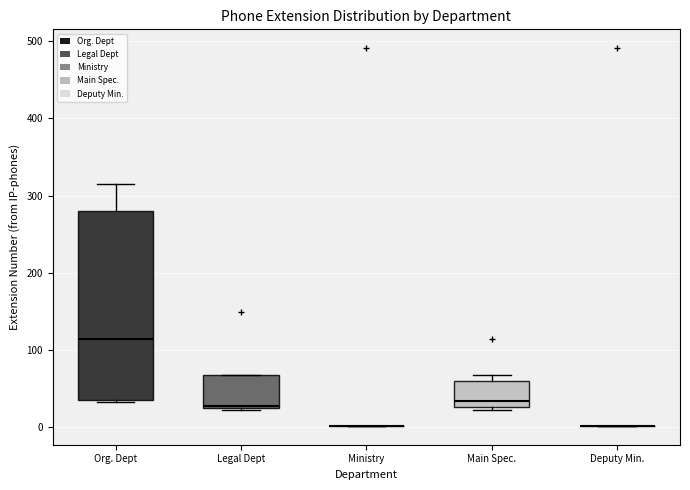

Where does the upper whisker of the box for Org. Dept end on the y-axis? The values are not printed on the chart, so give them approximately, as read against the axis.

320